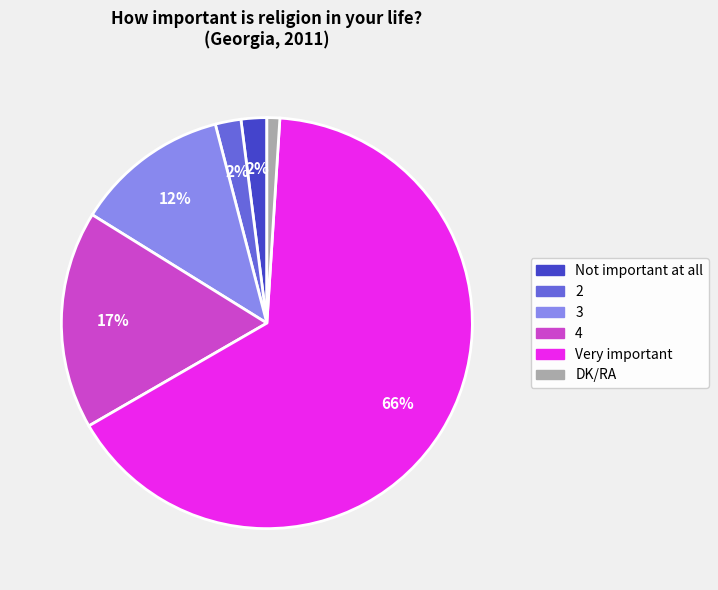

What is the ratio of the value at Not important at all to the value at DK/RA?

2.0